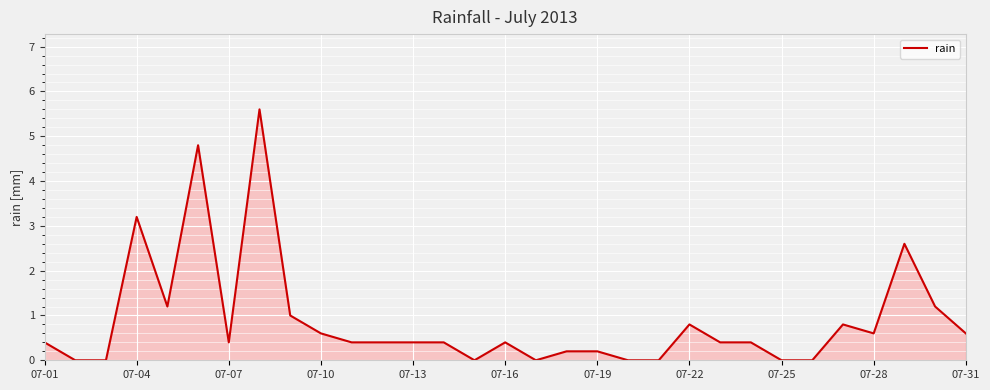

What is the greatest value displayed?

5.6